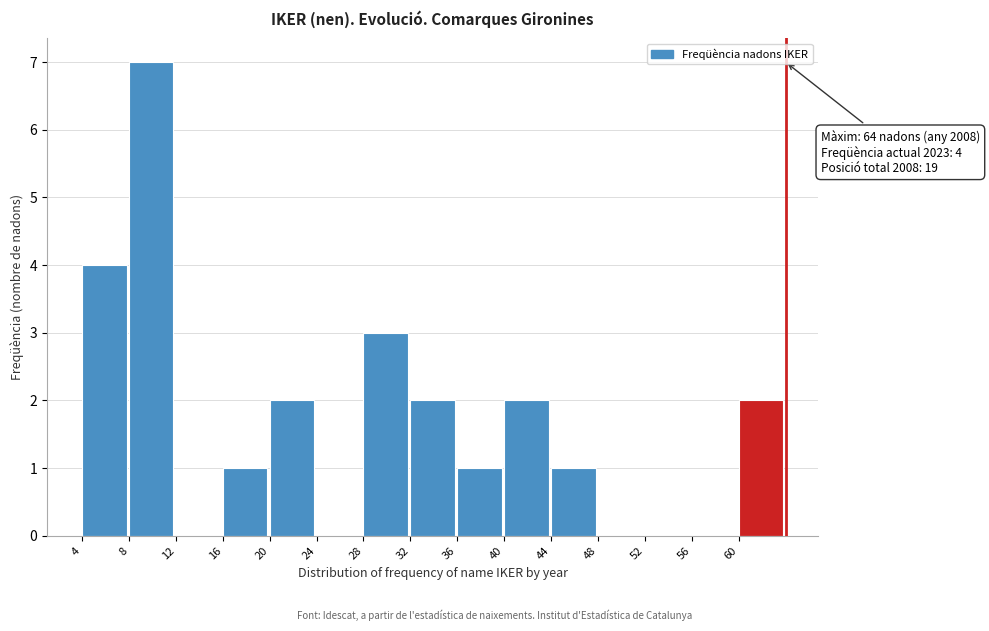

Which range on the x-axis has the tallest bar?

8 to 12